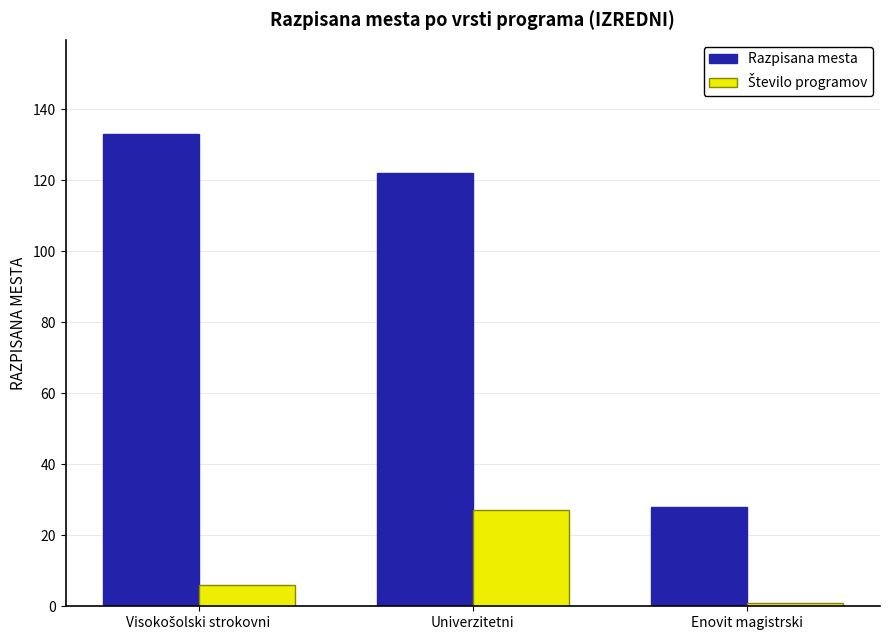

Which series has the widest spread of values?

Razpisana mesta